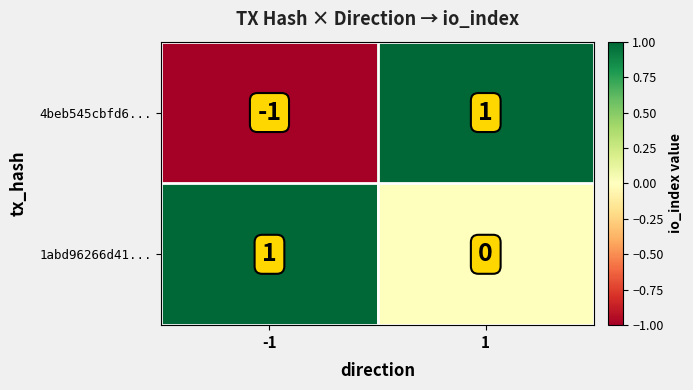

Count the number of data series in this chart.

2